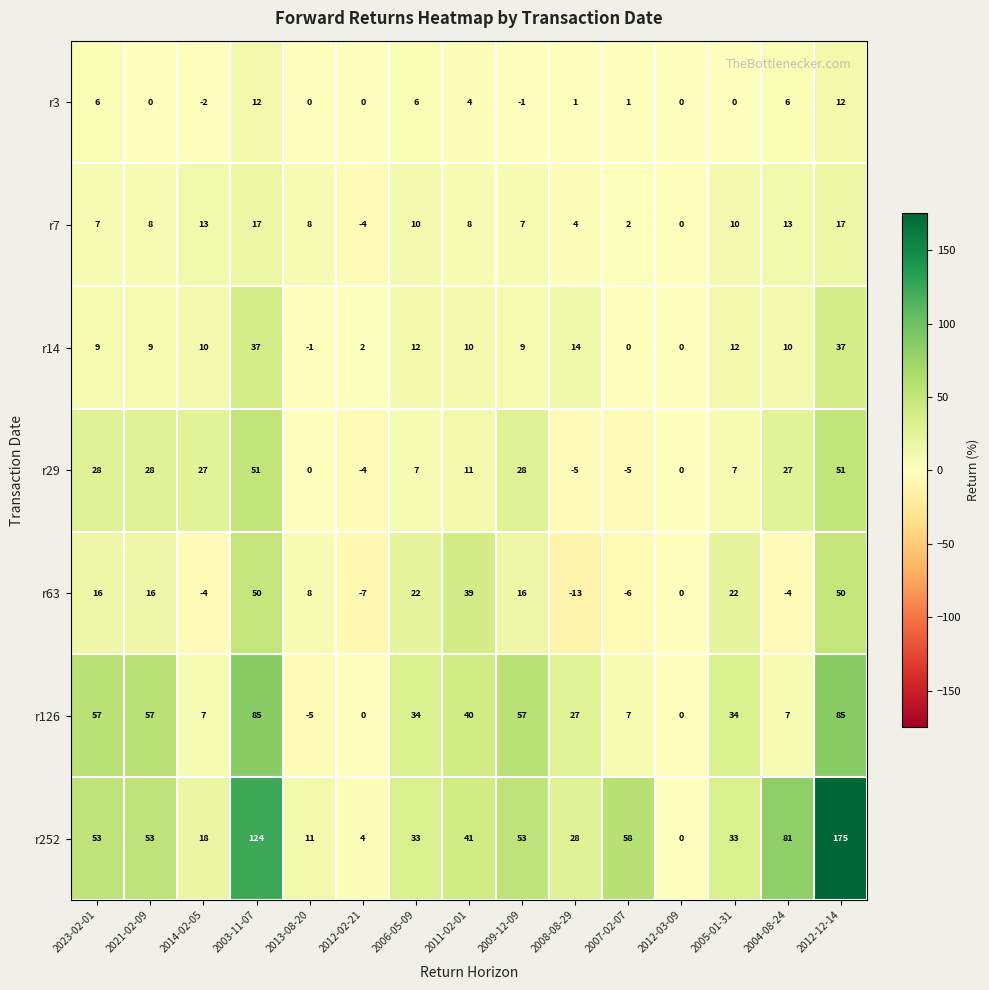

The r7 series shows 10 at 2005-01-31. True or false?

True